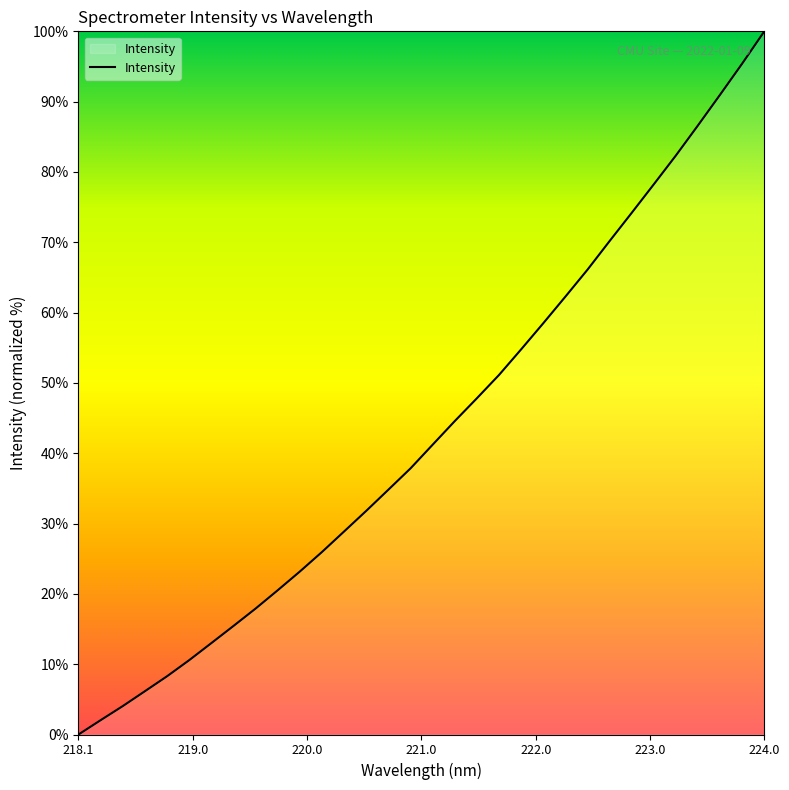

What is the difference between the maximum and minimum values?

100.0